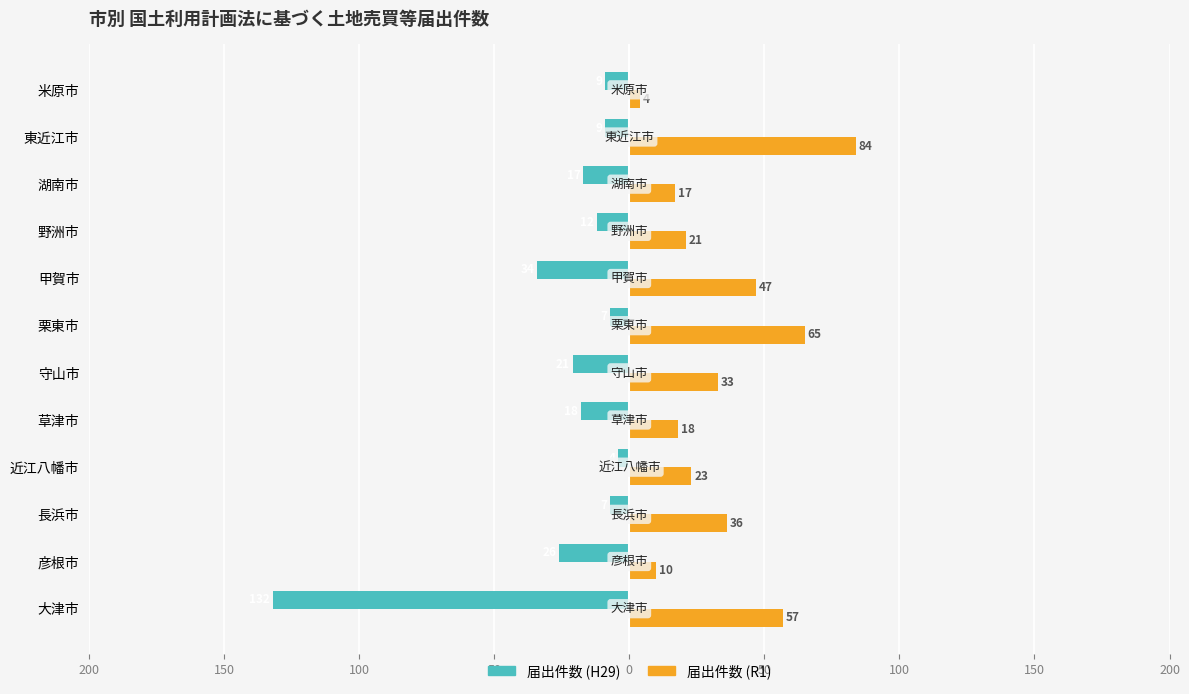

What are all the series names shown in the legend?

届出件数 (H29), 届出件数 (R1)